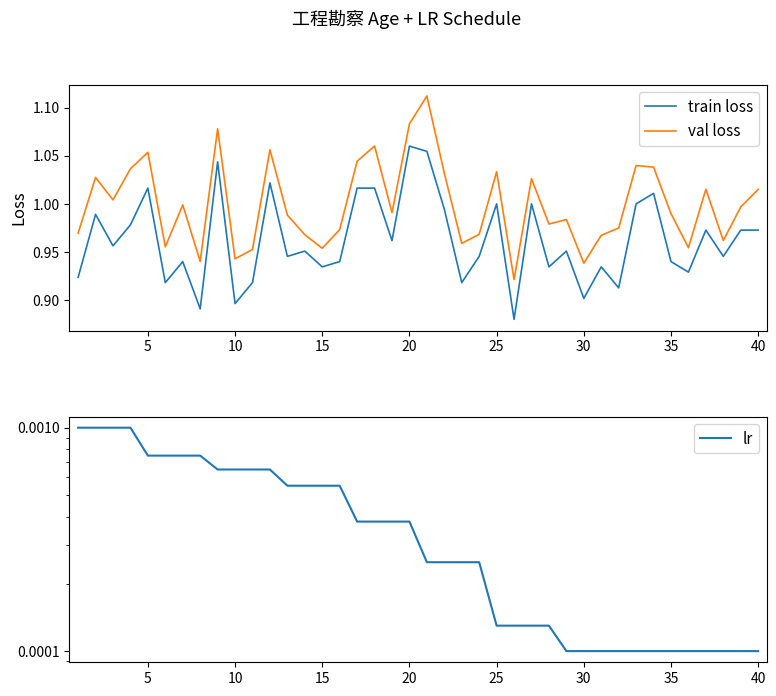

True or false: train loss and val loss intersect in this chart.

False